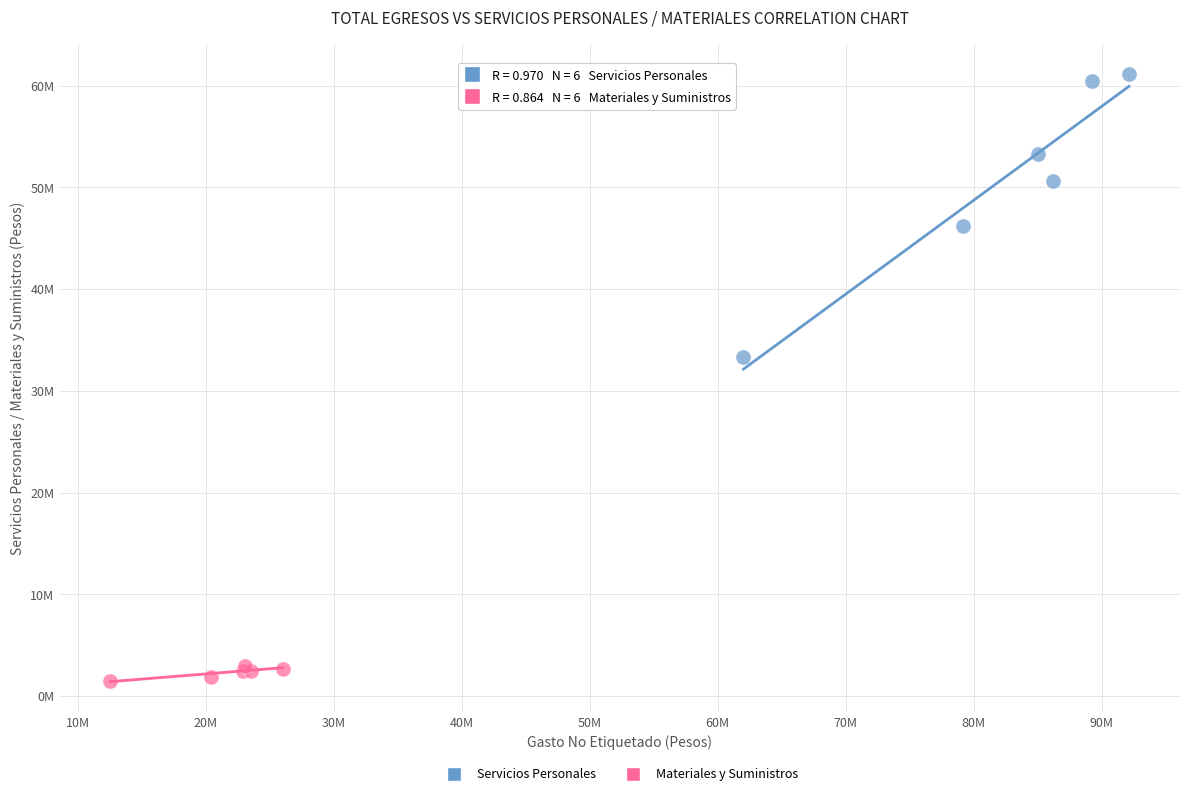

Which series reaches the minimum Y coordinate?

Materiales y Suministros